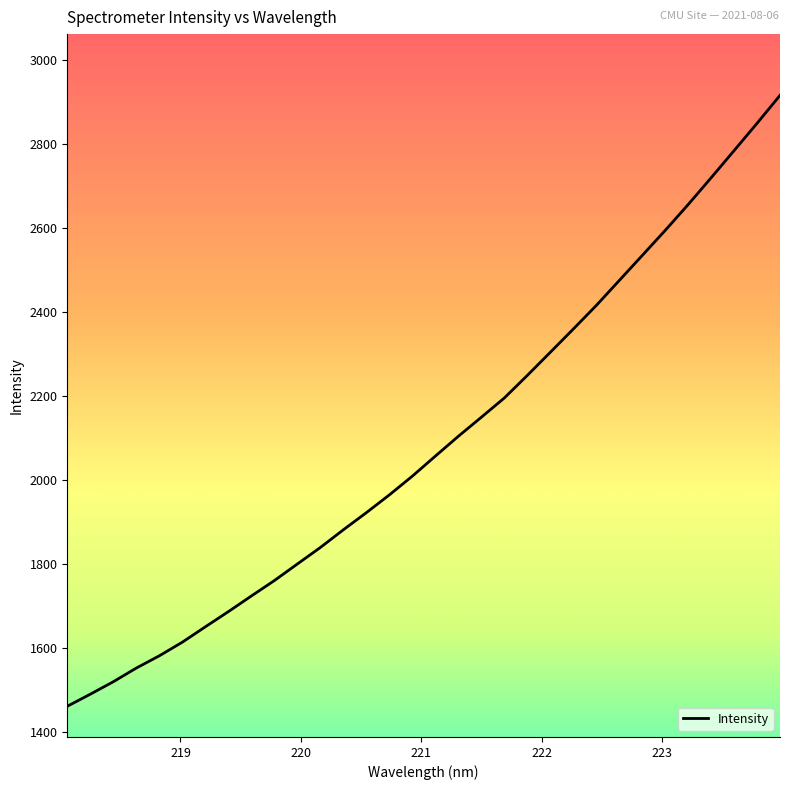

What is the maximum value shown in the chart?

2915.5